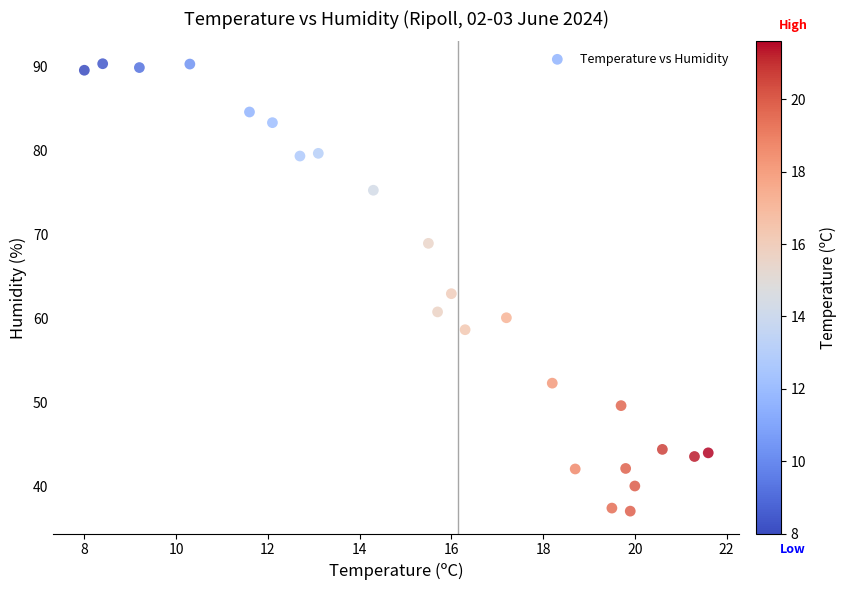

What is the range of X values (max minus min)?

13.6